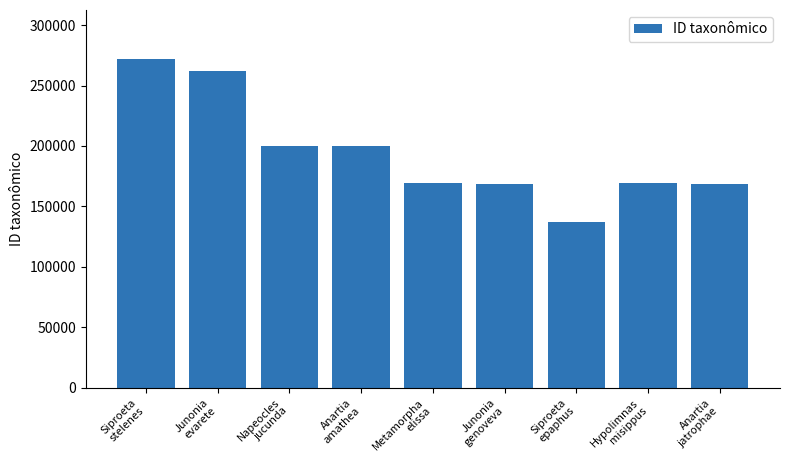

What is the change in value from Napeocles
jucunda to Junonia
genoveva?

-31779